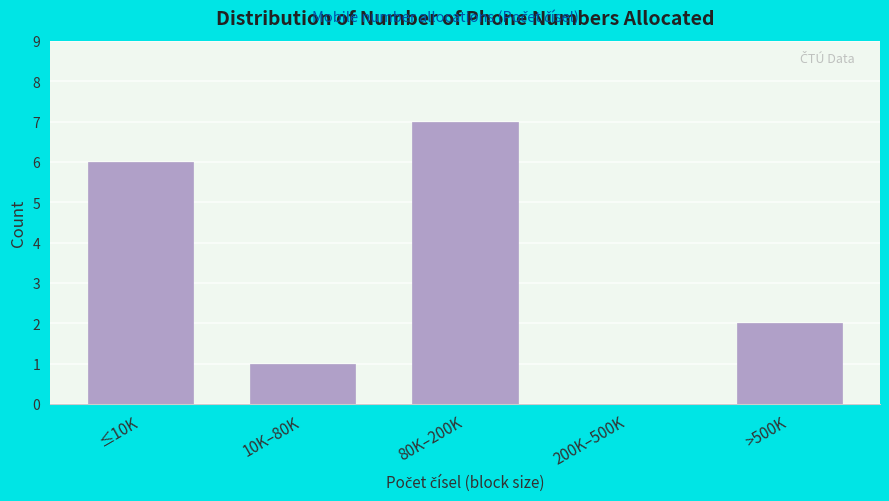

Reading right to left, what are all the values shown in this chart?

>500K=2	200K–500K=0	80K–200K=7	10K–80K=1	≤10K=6